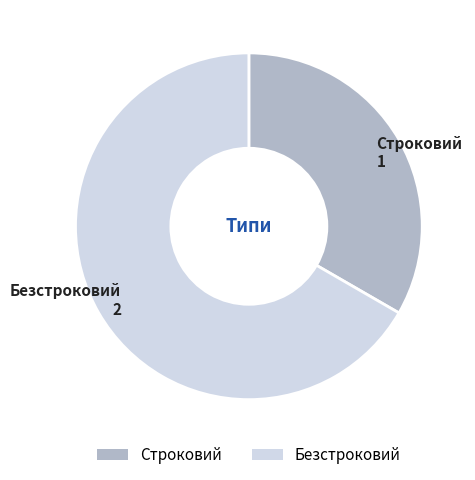

Do Строковий and Безстроковий together represent more than half of the pie?

Yes